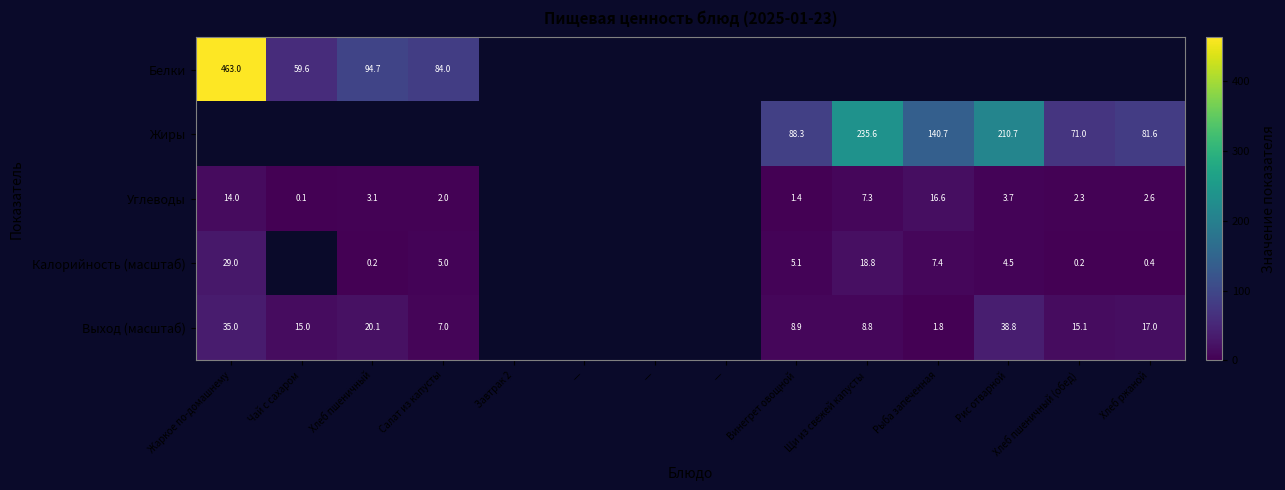

At how many categories does at least one series exceed 294?

1